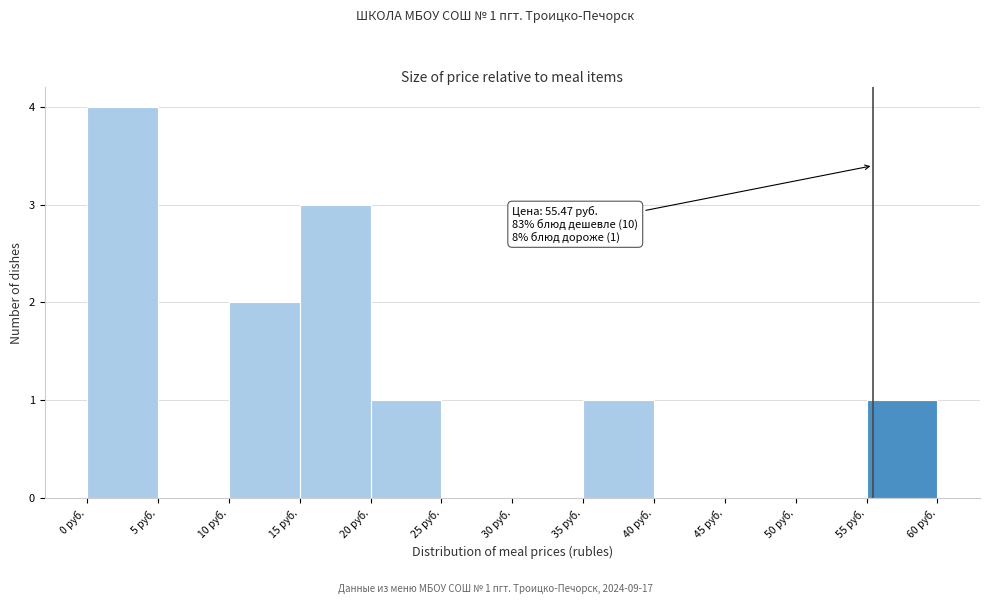

Which range on the x-axis has the tallest bar?

0 to 5